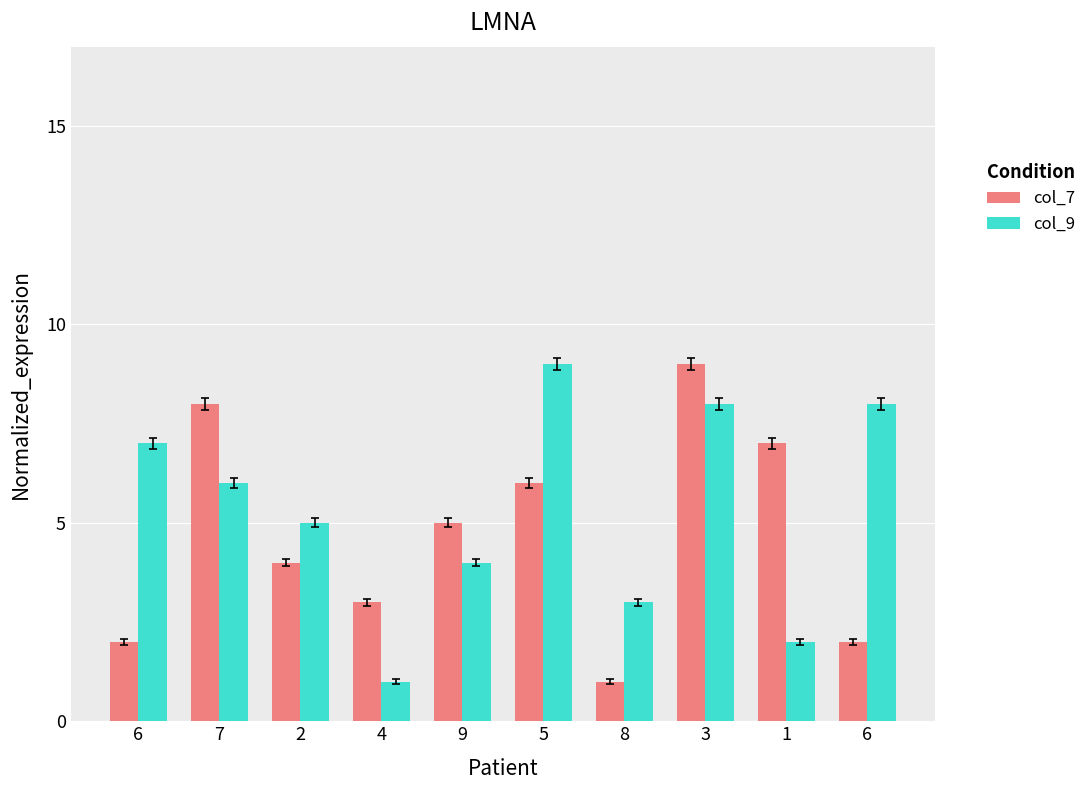

Where is col_9 nearest to the value 5?

2